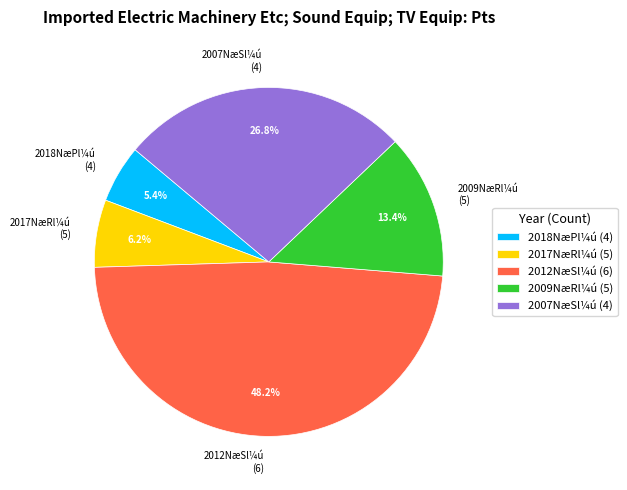

How many segments does this pie chart have?

5